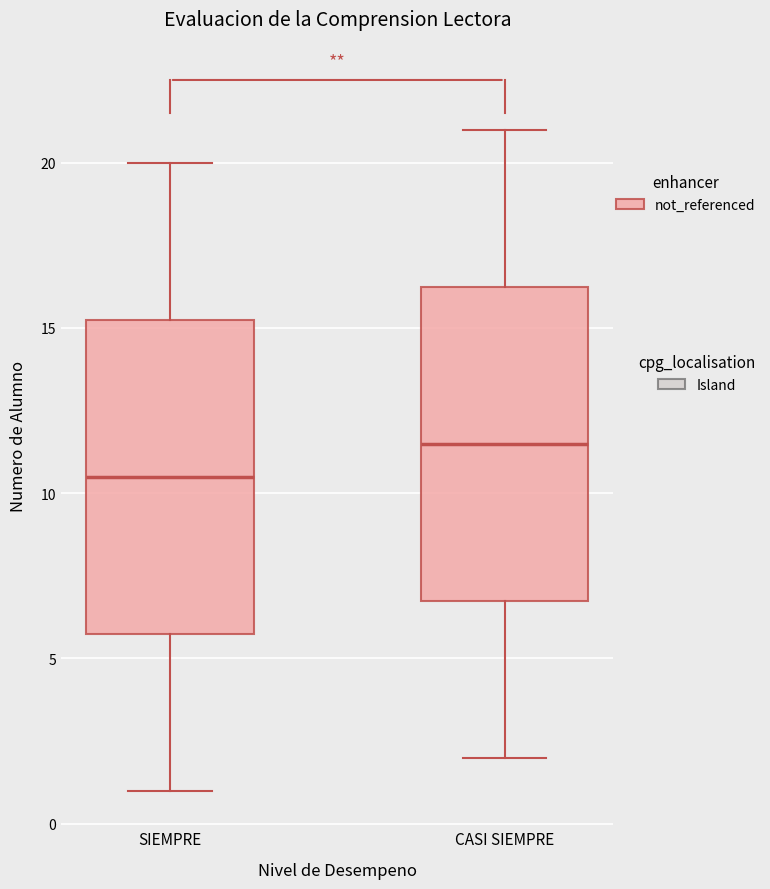

Reading left to right, transcribe this box plot: for each box, give where its median line is, the range the box spans, and where its two whiskers end, as read against the y-axis. The values are not printed on the chart, so give them approximately, as read against the axis.

SIEMPRE: median 10.5, box 6.0 to 15.5, whiskers 1.0 to 20.0
CASI SIEMPRE: median 11.5, box 7.0 to 16.5, whiskers 2.0 to 21.0